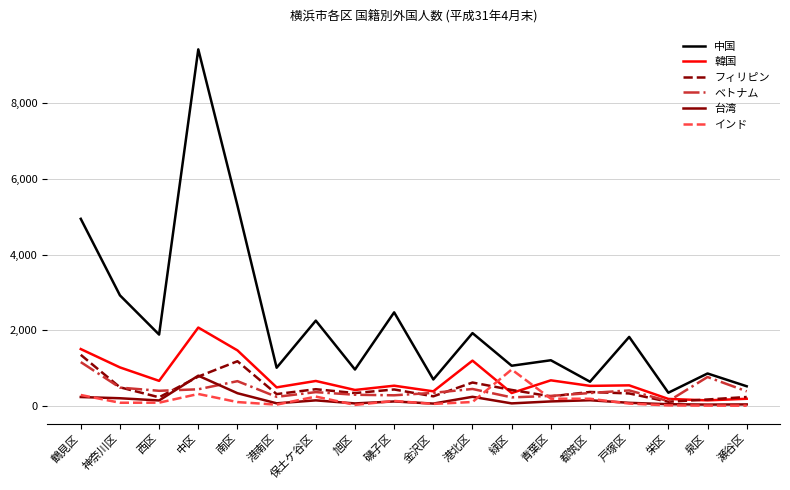

Which series has the largest range (max minus min)?

中国